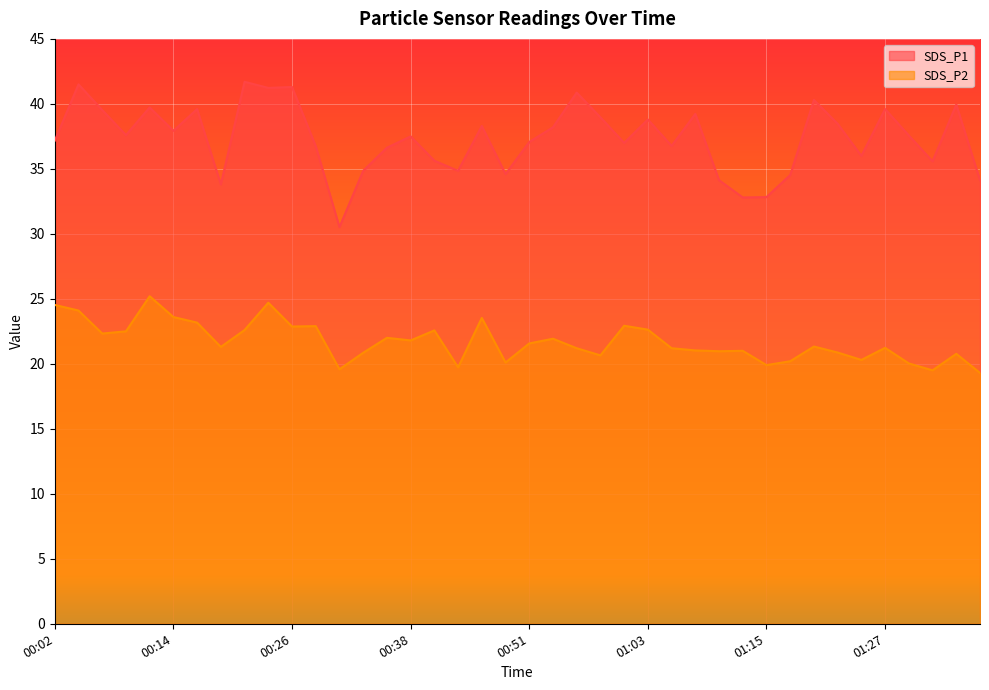

How many data points in SDS_P1 are less than 37?

16